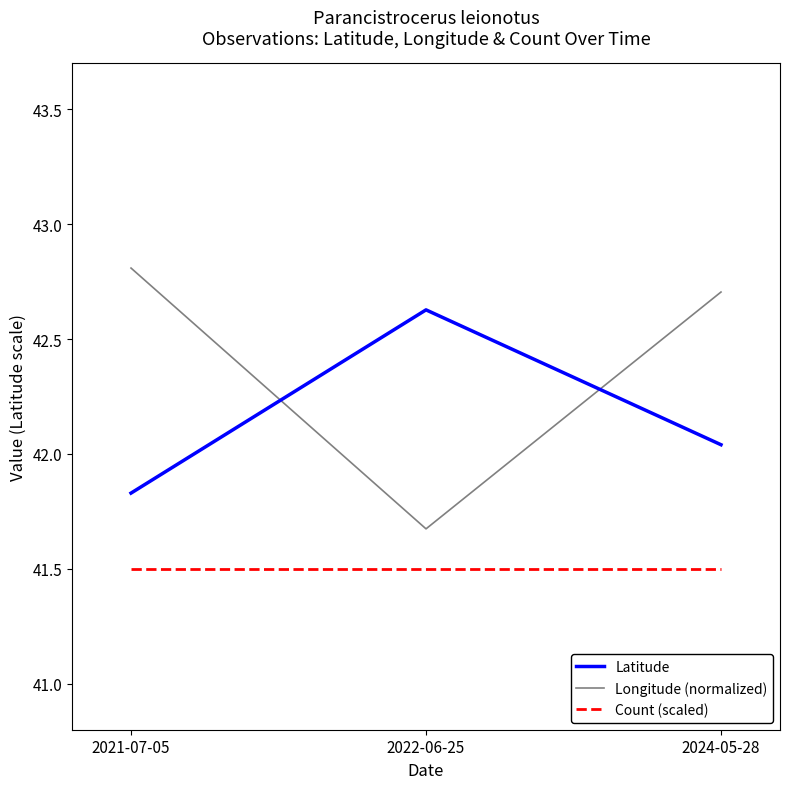

What is the difference between the maximum and second lowest values in the Longitude (normalized) series?

0.1